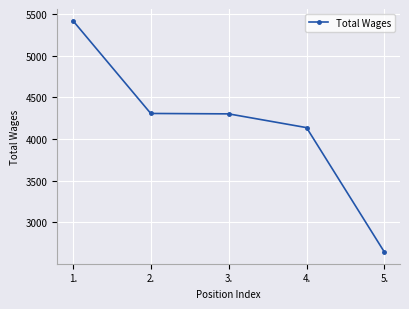

What is the label of the 5th point from the right?

1.